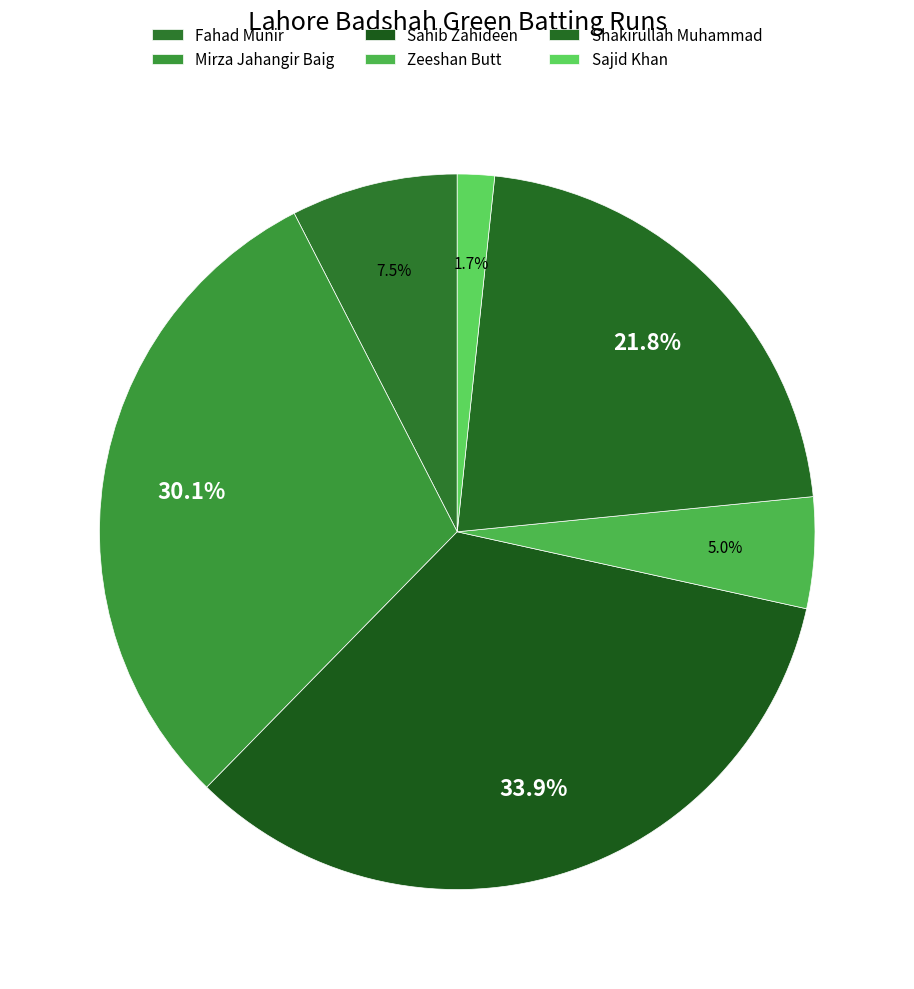

Is Fahad Munir the majority of the pie?

No